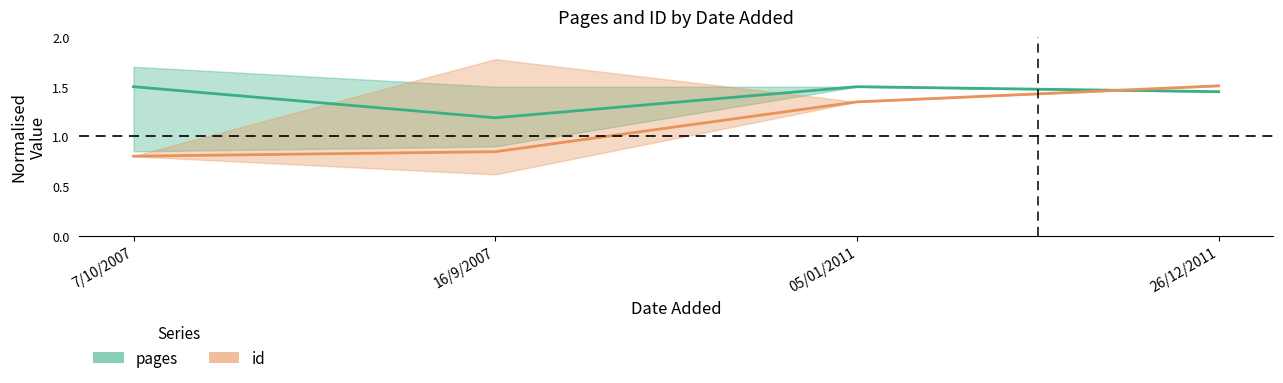

What is the label of the 2nd point from the left?

16/9/2007